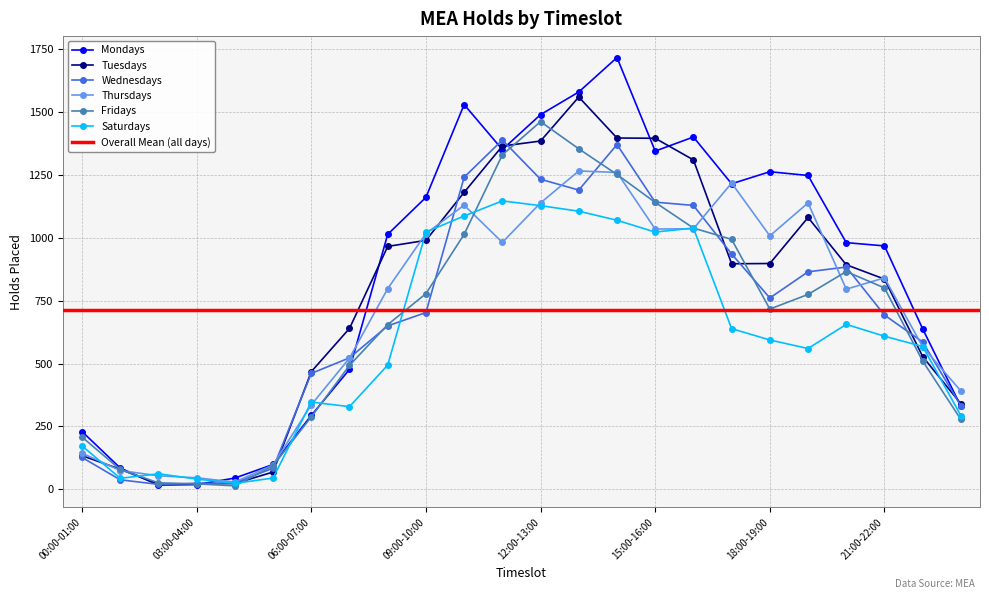

How many lines are shown in the chart?

6